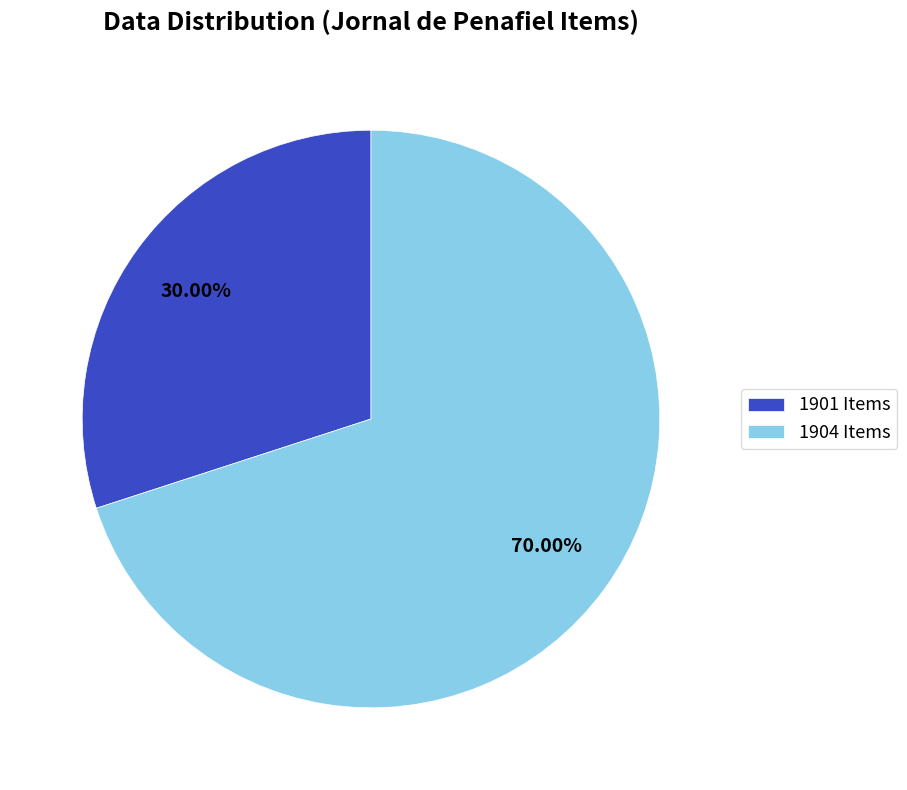

To the nearest percent, what is the difference between the largest and smallest slice percentages?

40%